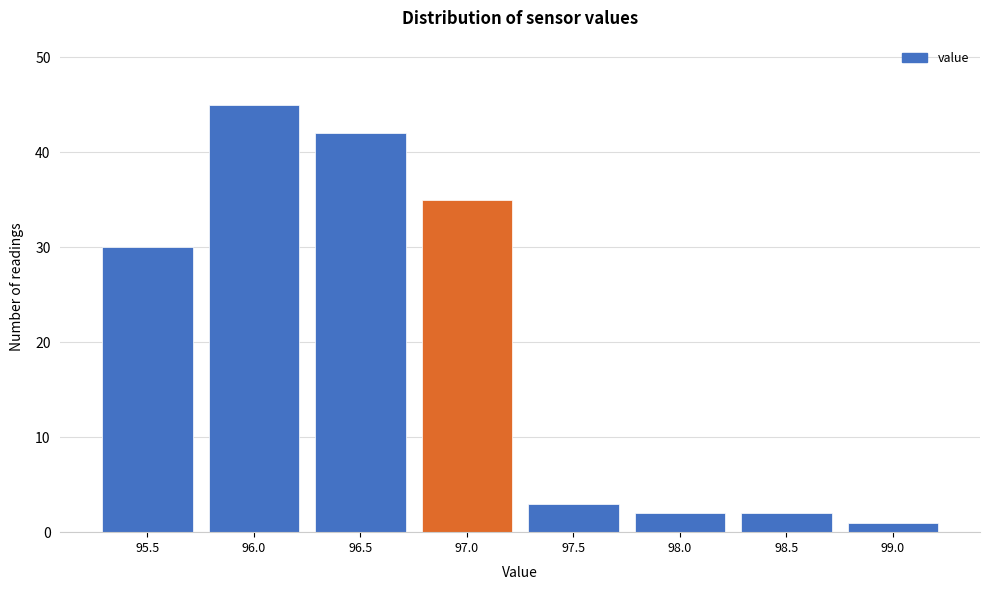

Reading right to left, extract all data points from this chart.

99.0=1	98.5=2	98.0=2	97.5=3	97.0=35	96.5=42	96.0=45	95.5=30